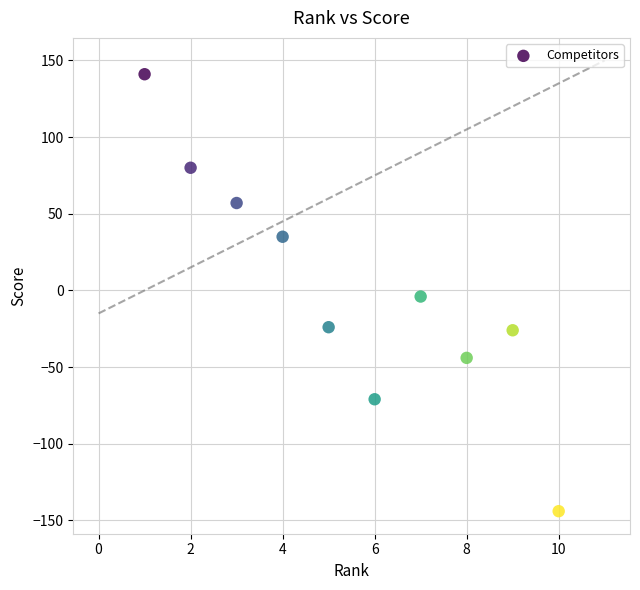

What is the range of X values (max minus min)?

9